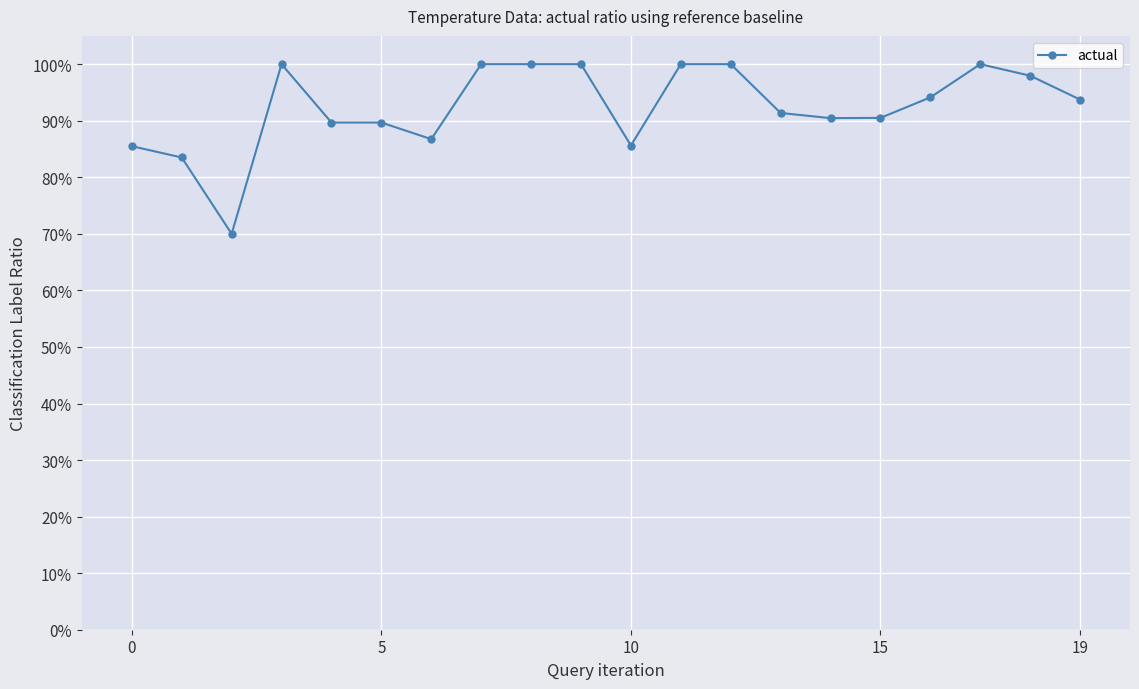

Is this an area chart (filled region under the line)?

No